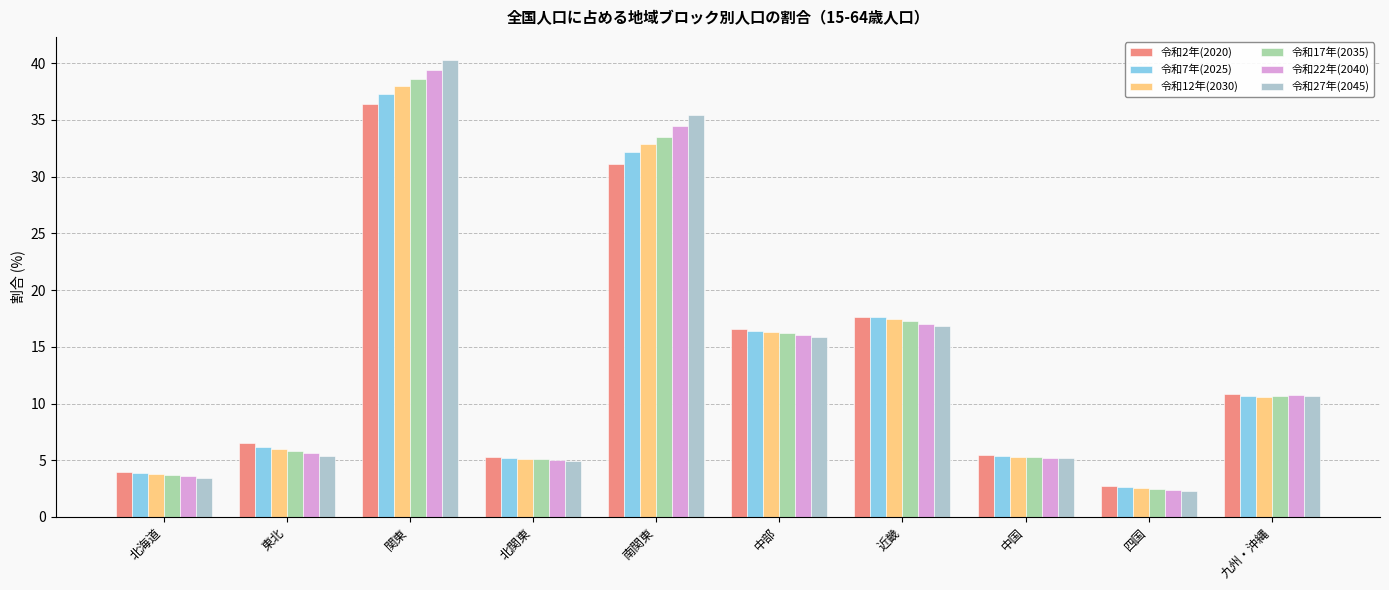

Which series has the largest range (max minus min)?

令和27年(2045)